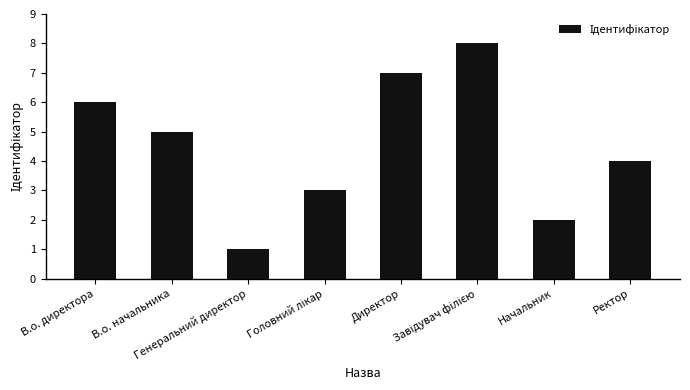

Which category has the lowest value across all series?

Генеральний директор